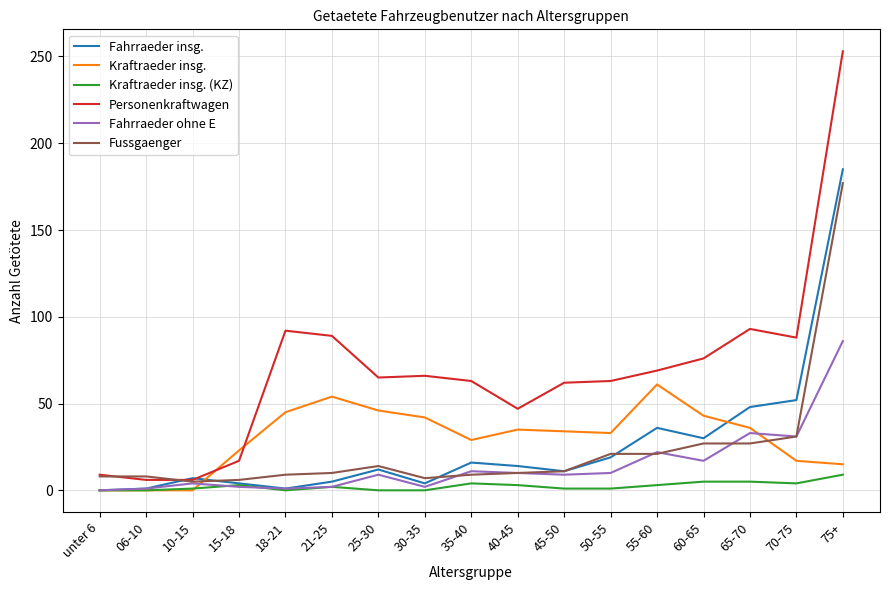

Which series has the largest range (max minus min)?

Personenkraftwagen